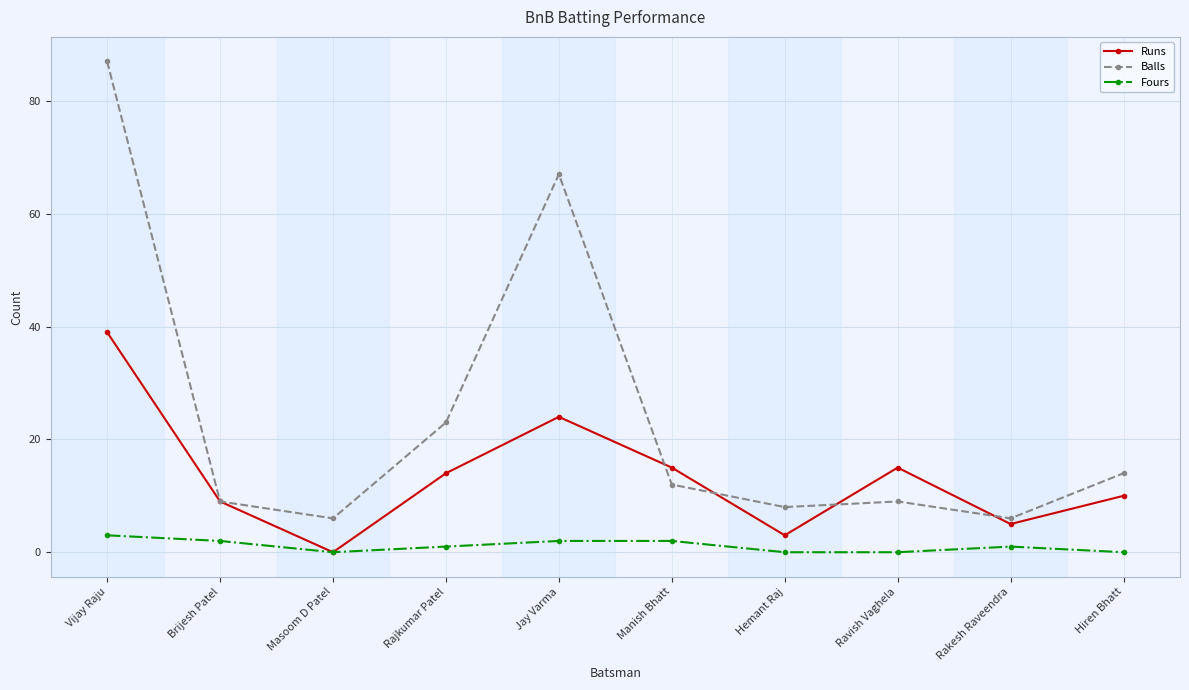

True or false: Fours and Balls intersect in this chart.

False